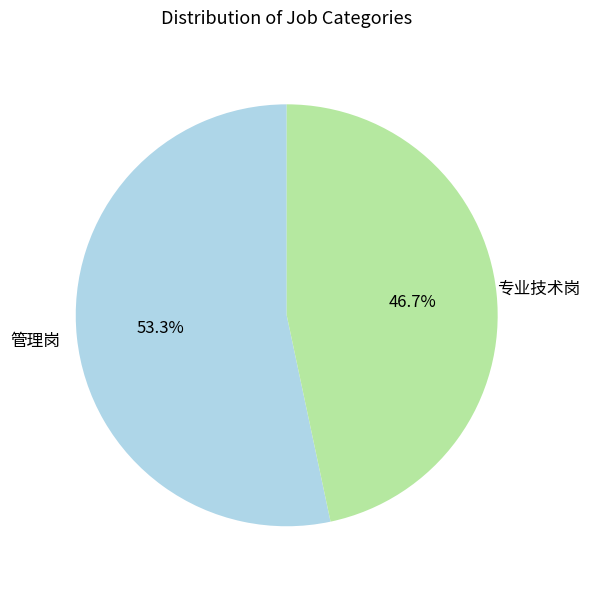

Is there any slice that represents more than half of the pie?

Yes